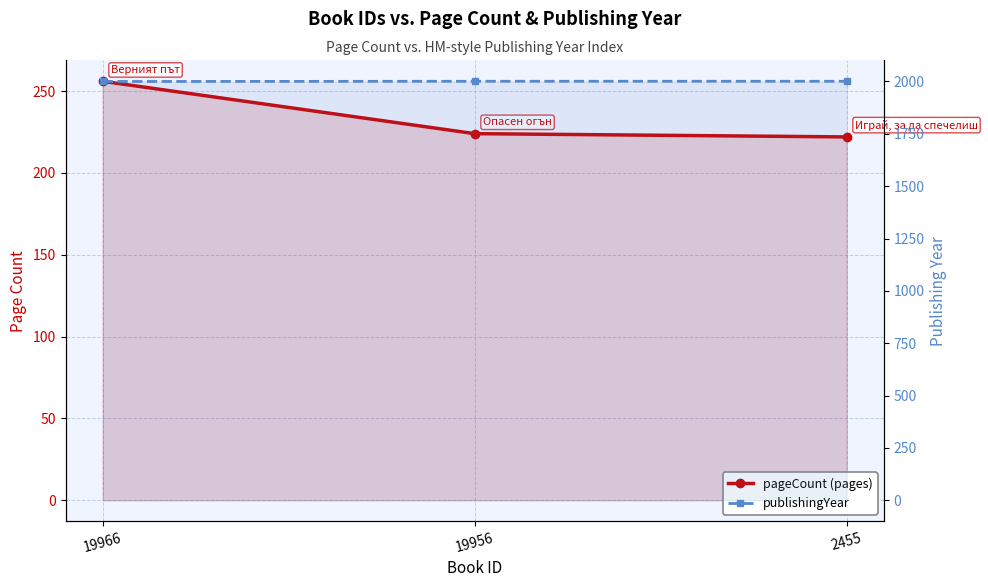

The publishingYear series shows 3139 at 19966. True or false?

False